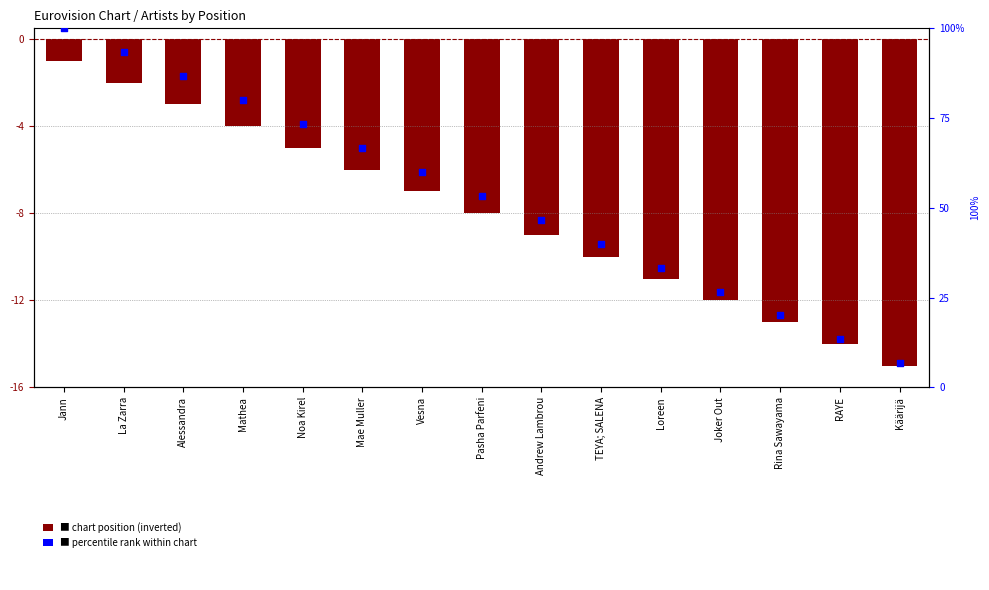

What are all the series names shown in the legend?

Position (inverted), Percentile rank within chart